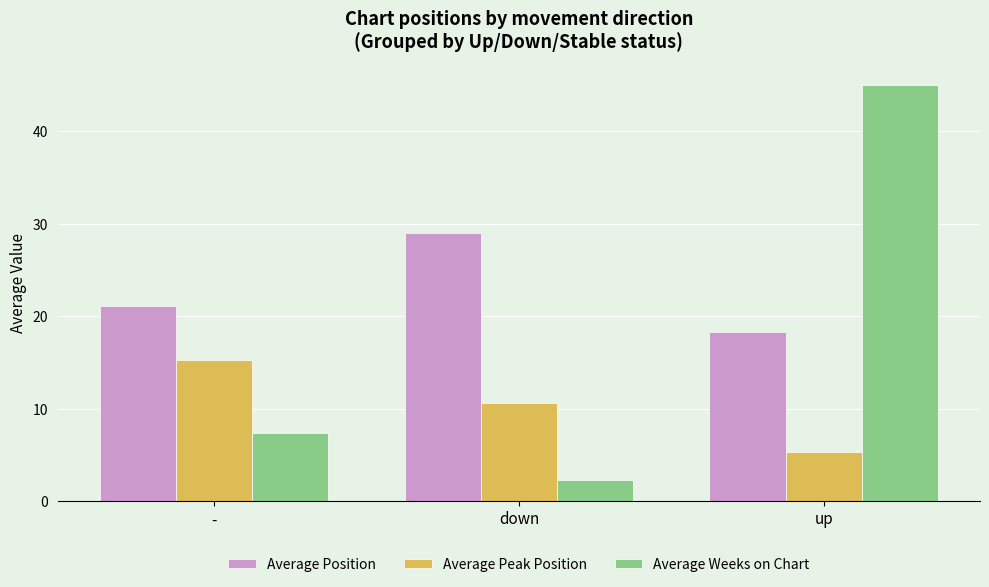

Which series has the largest range (max minus min)?

Average Weeks on Chart